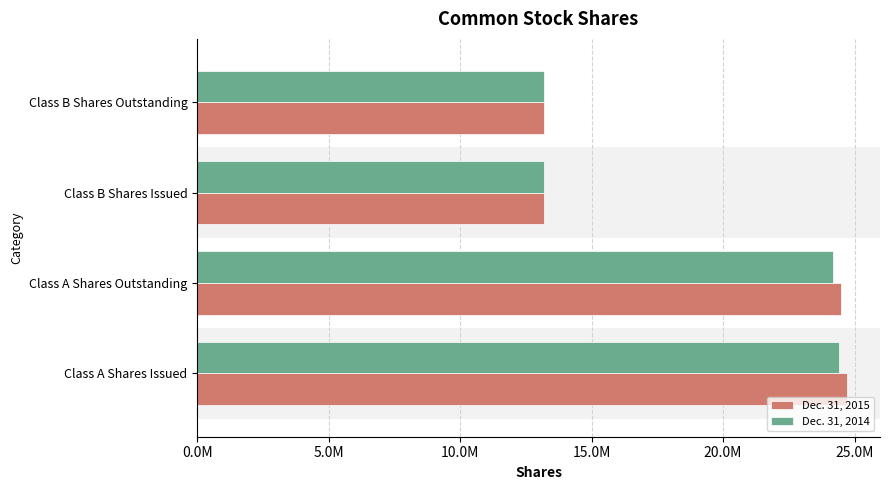

Which series has the widest spread of values?

Dec. 31, 2015